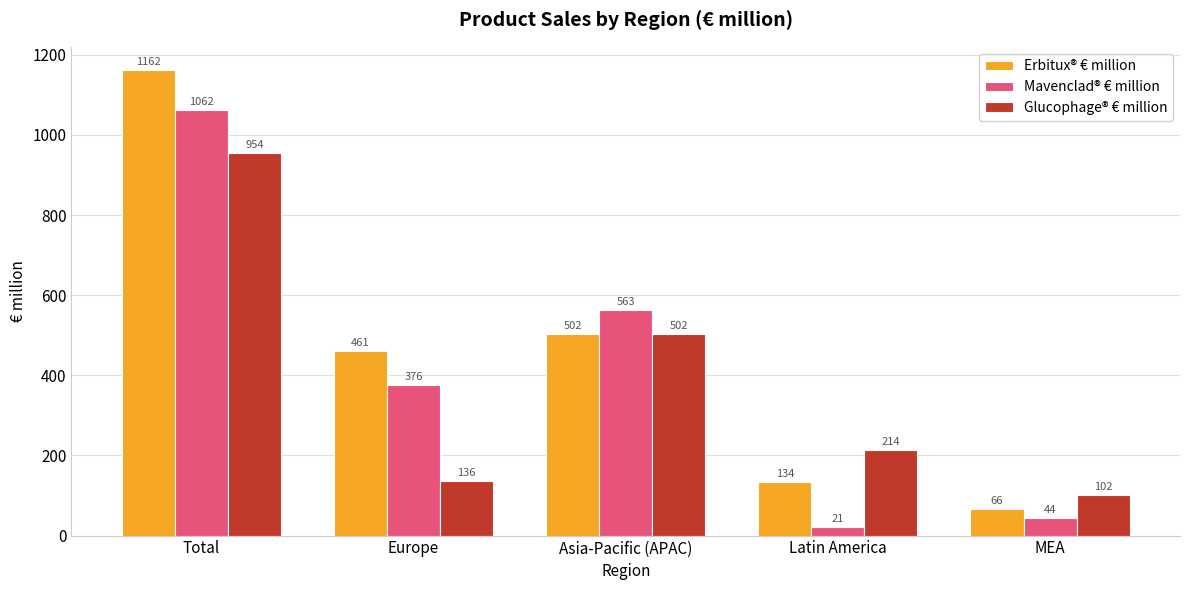

Are the bars horizontal?

No